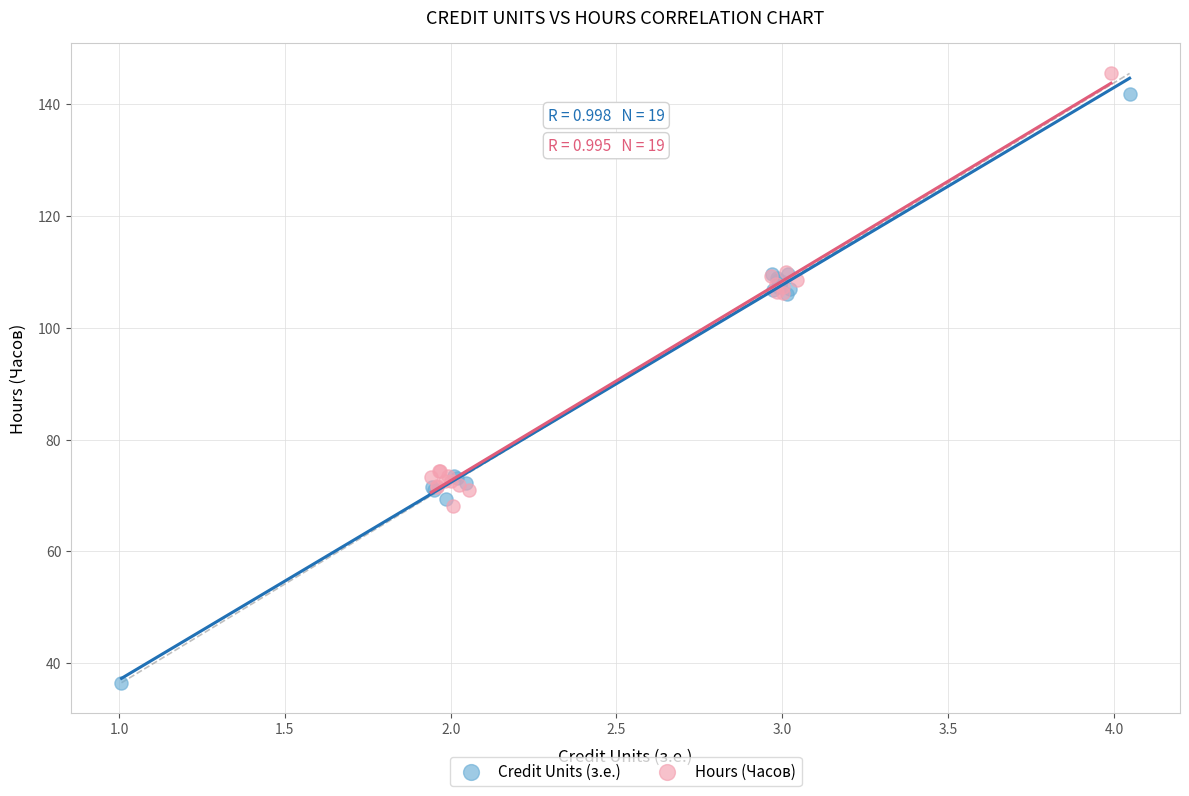

Which series contains the highest Y value?

Hours (Часов)